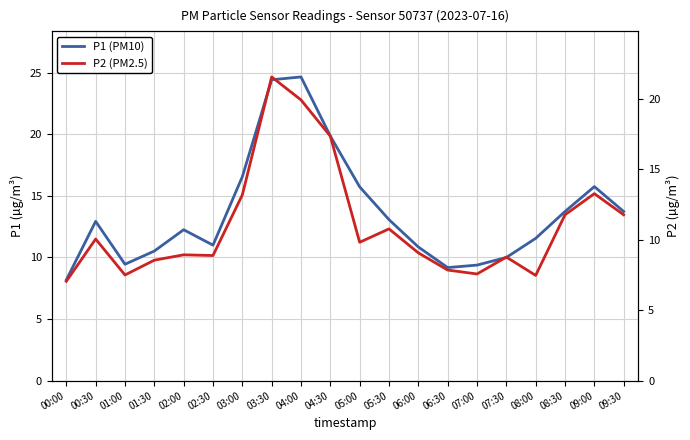

Where is the first local maximum for P2 (PM2.5)?

00:30